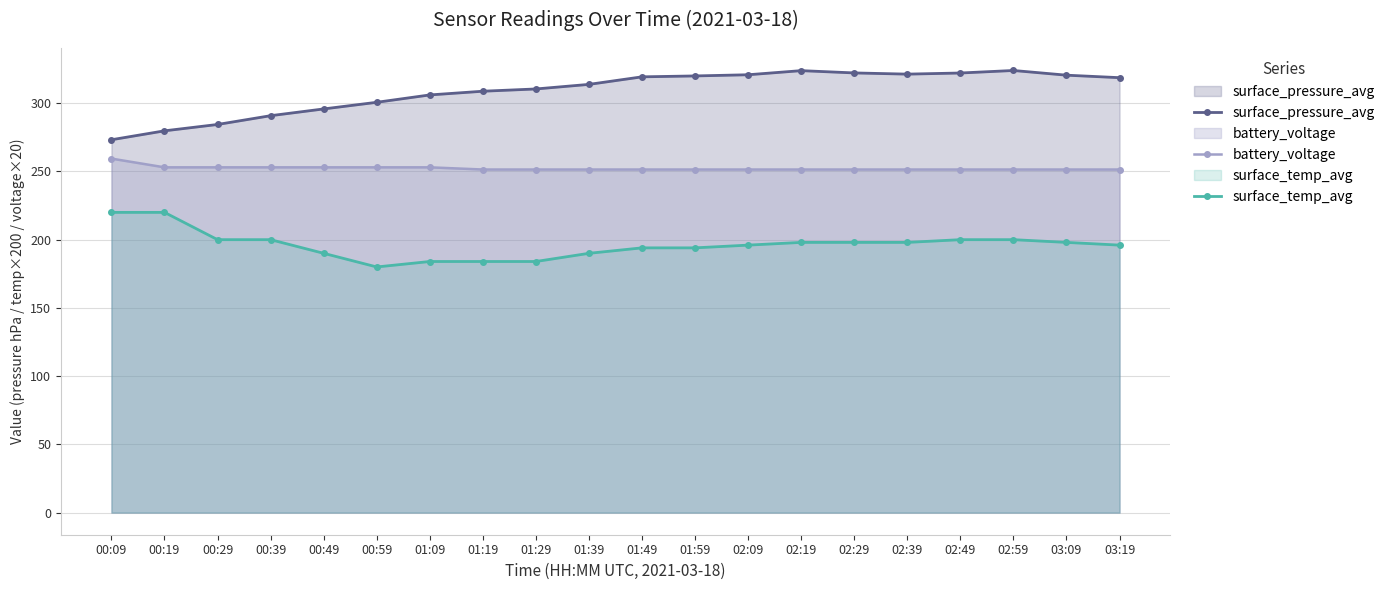

List the series in order of their peak value, highest first.

surface_pressure_avg, battery_voltage, surface_temp_avg